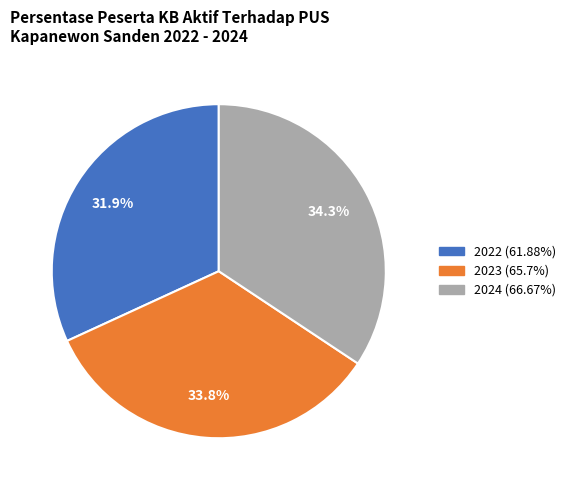

To the nearest percent, what is the difference between the 2022 and 2023 slice percentages?

2%